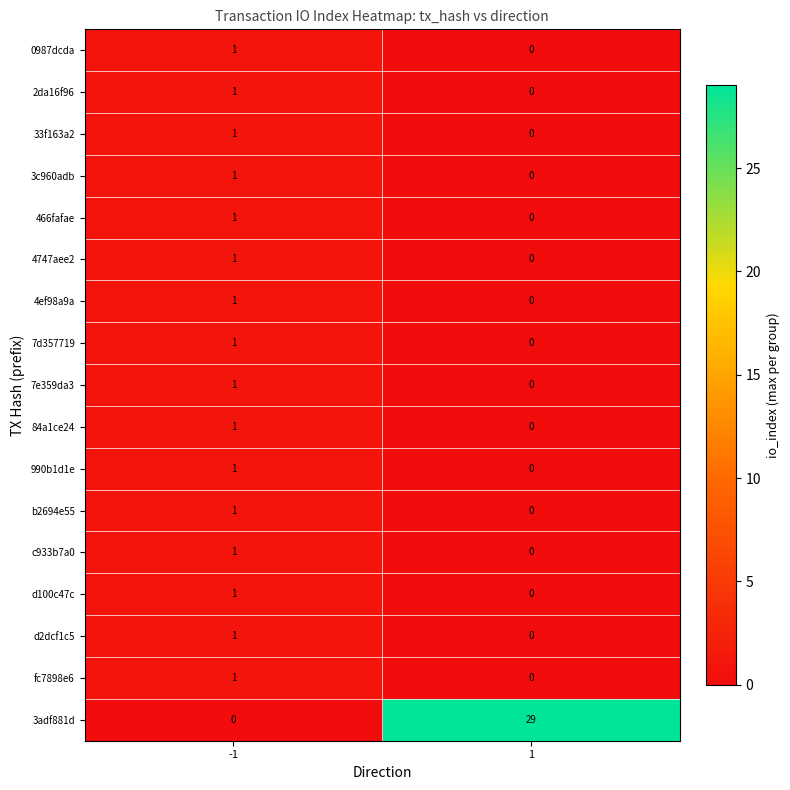

True or false: b2694e55 has a value of 0 at 1.

True